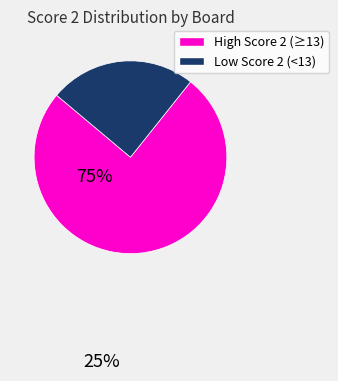

Is there any slice that represents more than half of the pie?

Yes